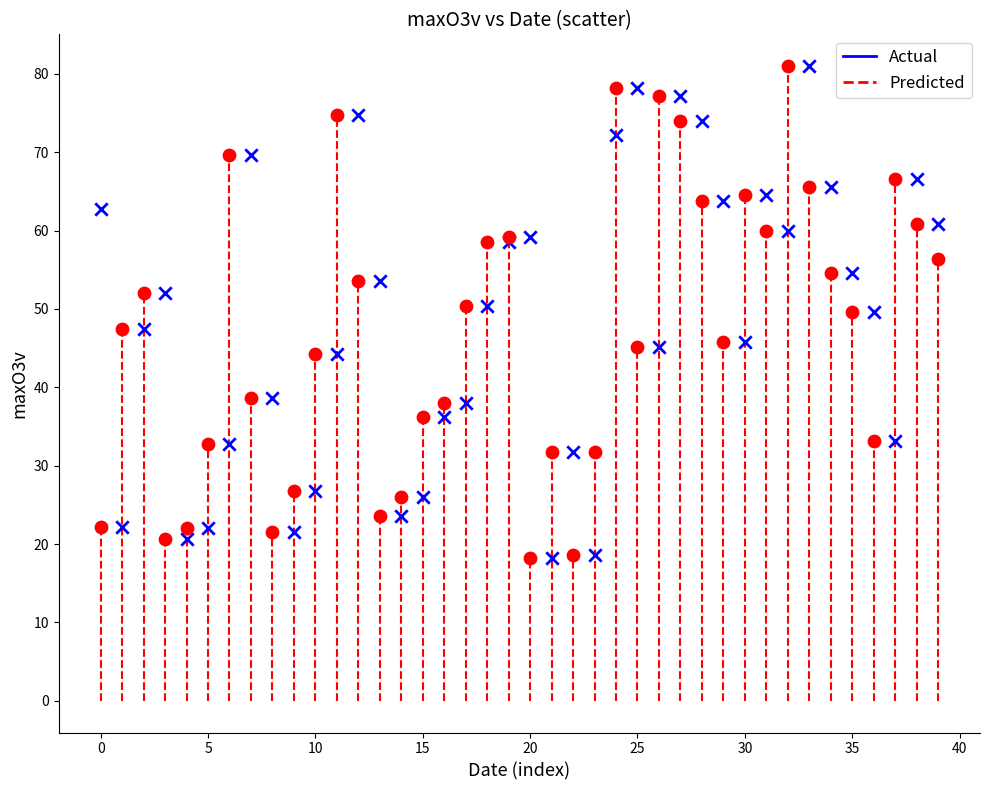

What are all the series names shown in the legend?

Actual, Predicted